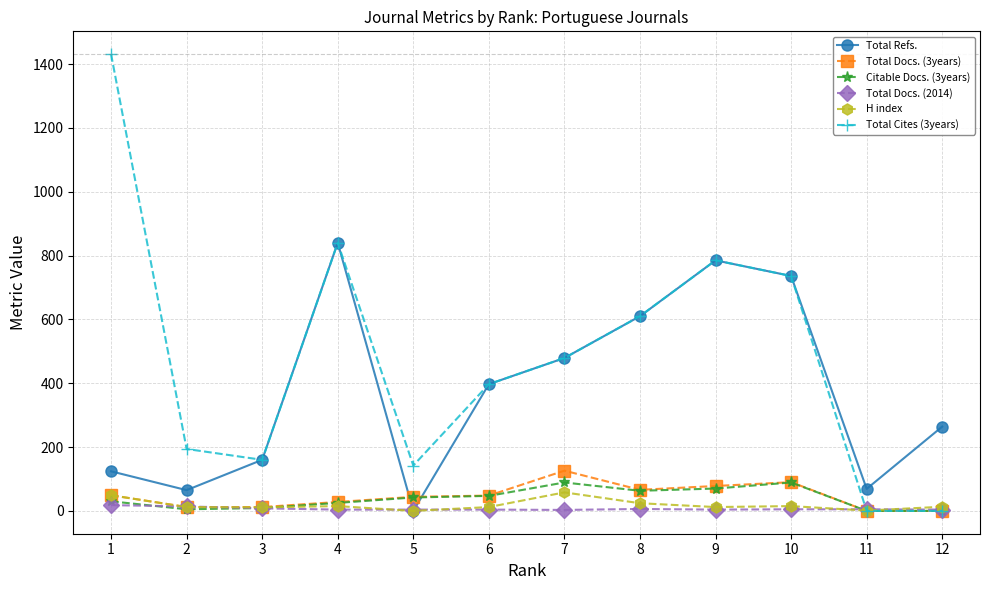

Which series has the largest range (max minus min)?

Total Cites (3years)